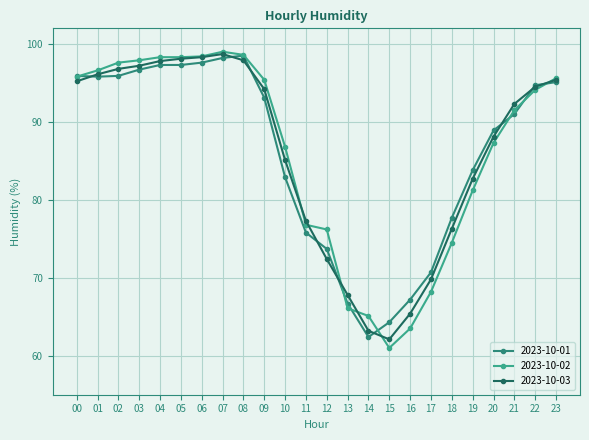

Between 21 and 22, which series saw the biggest shift?

2023-10-01